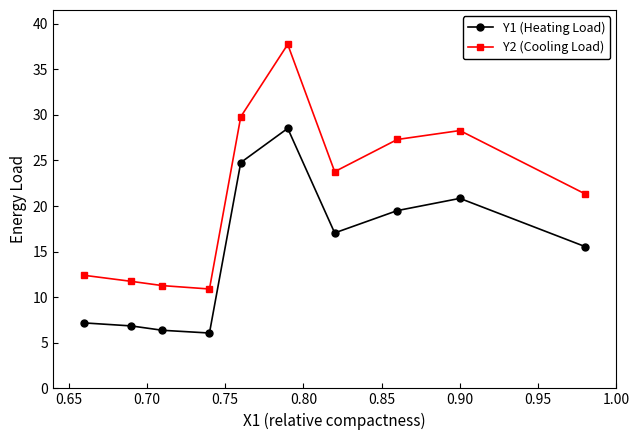

What is the average value of the Y1 (Heating Load) series?

15.3